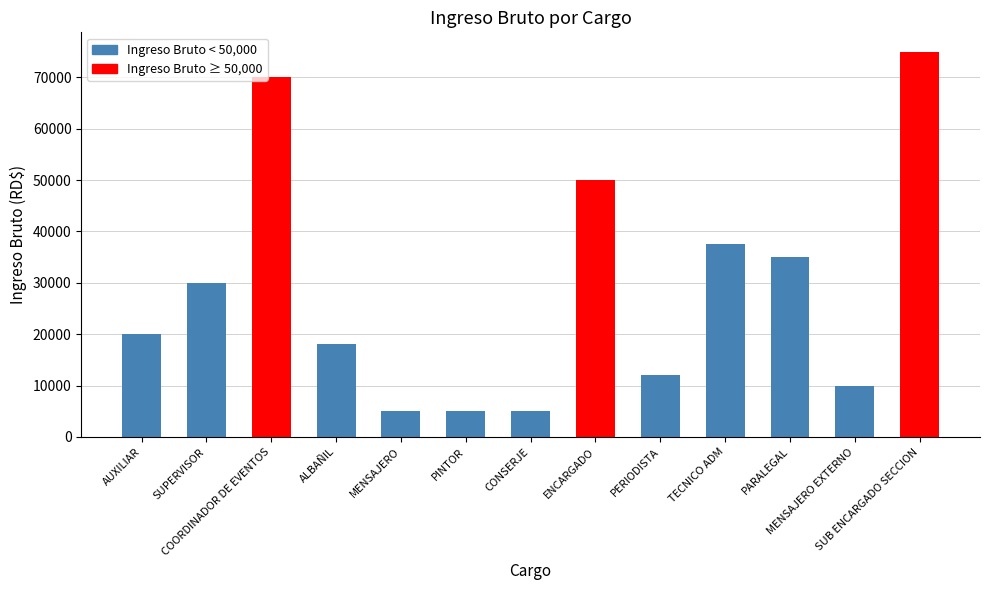

What is the value of the 6th bar from the left?

5000